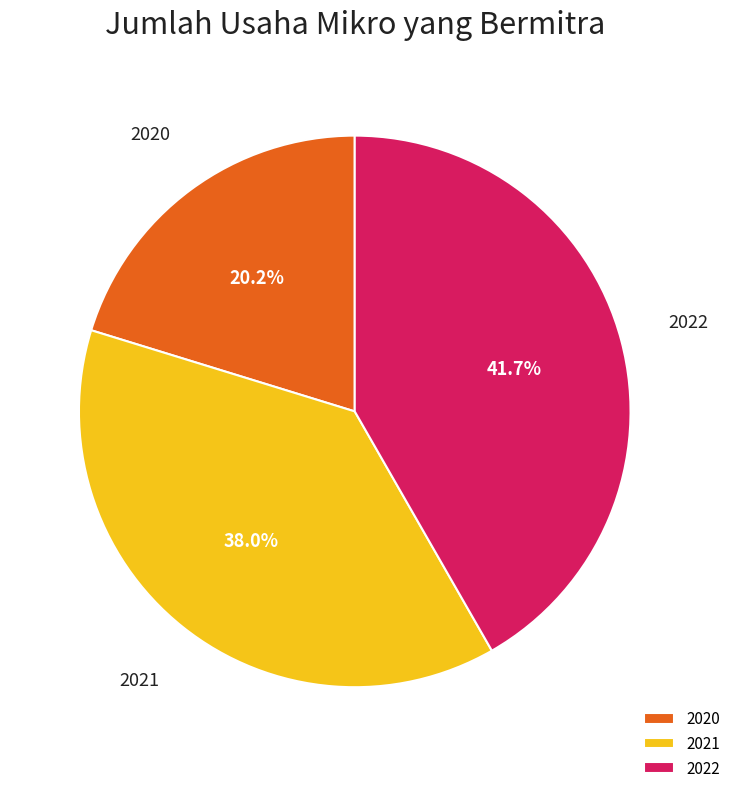

Count the number of slices in the pie.

3